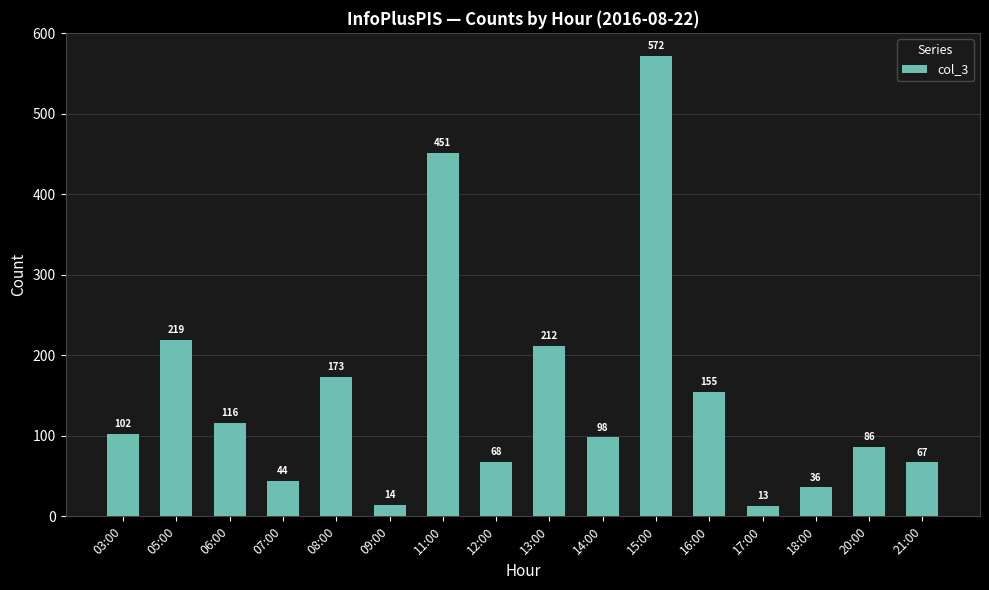

What is the approximate value at 20:00, to the nearest 10?

90